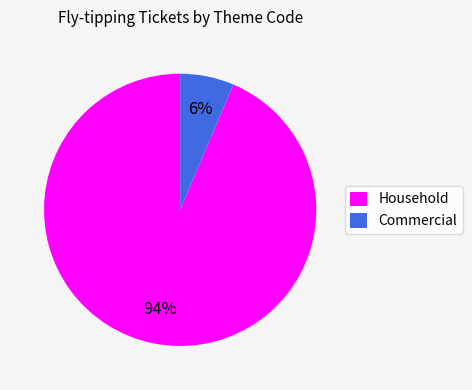

The Household slice represents 99% of the pie. True or false?

False